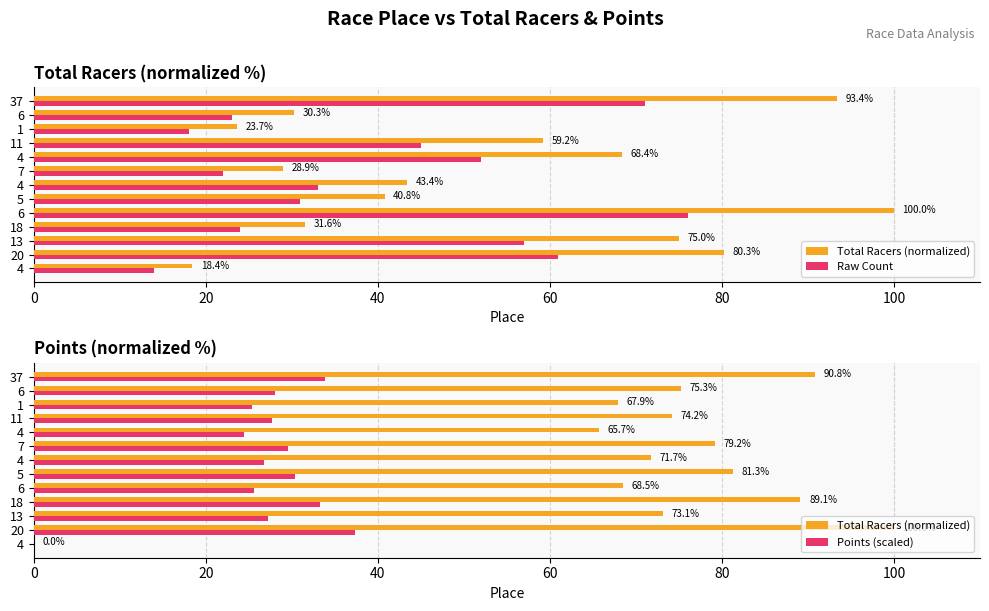

How many values in the Total Racers (normalized) series are below 74?

6